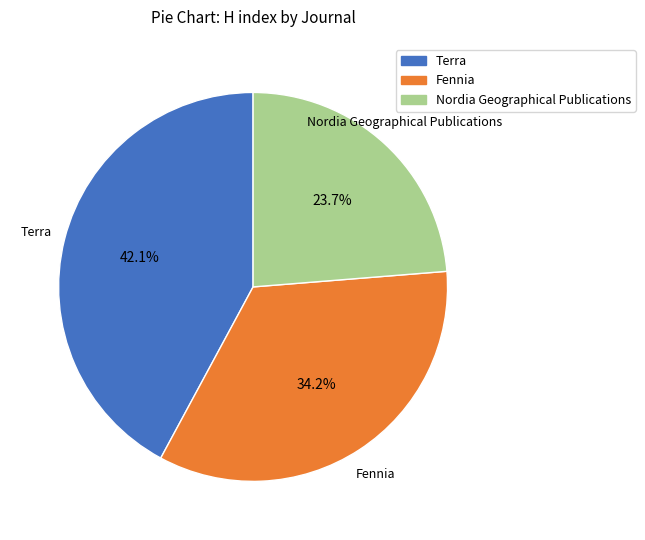

What is the largest slice in the pie chart?

Terra